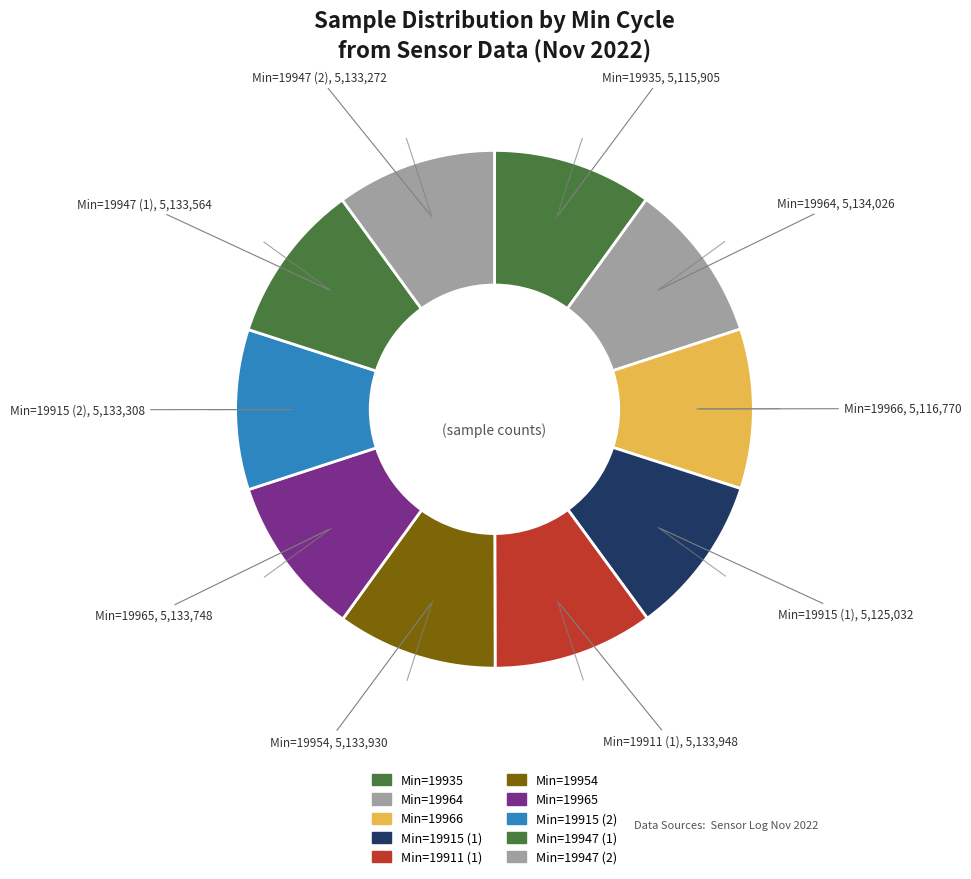

Does any single category account for the majority?

No